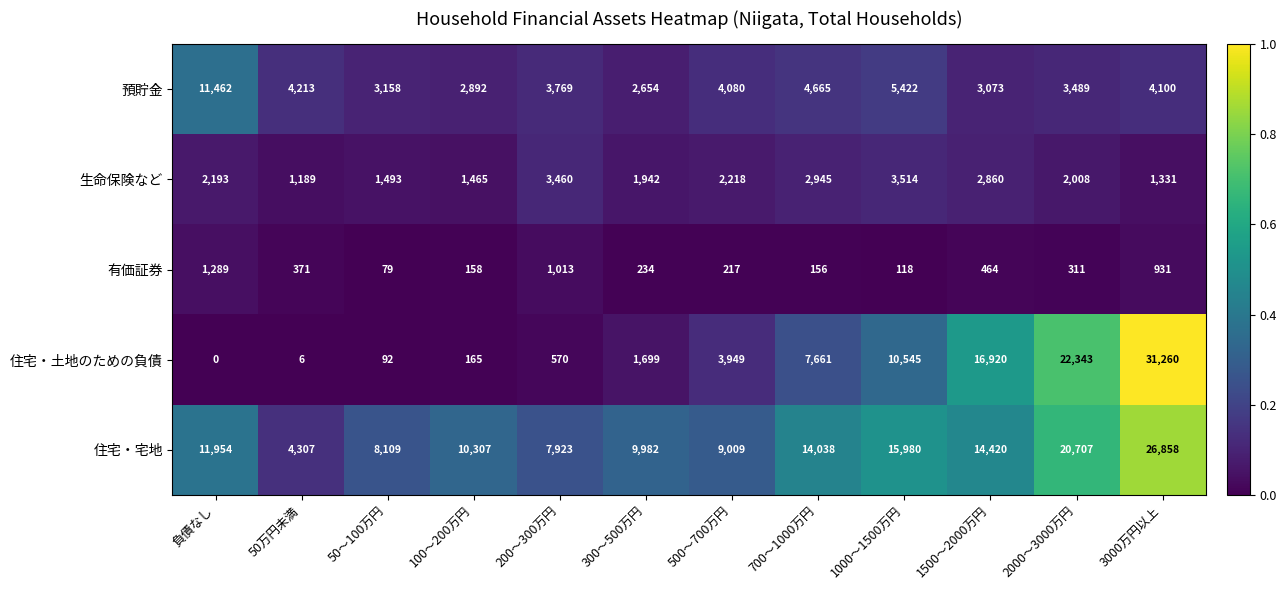

Which category has the highest value across all series?

3000万円以上